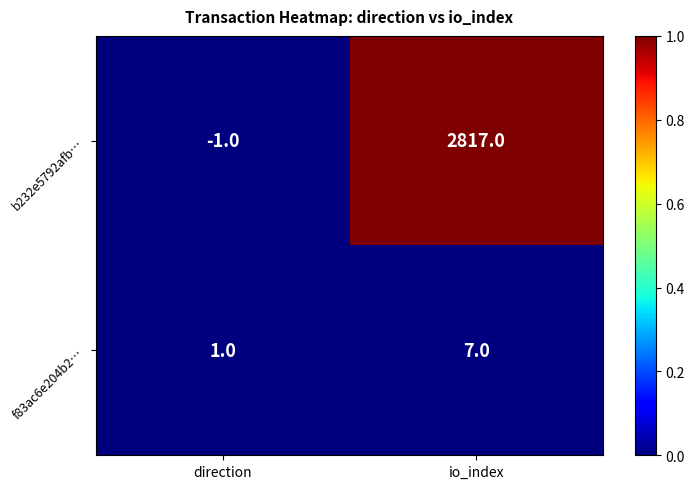

What is the average value of the f83ac6e204b2… series?

4